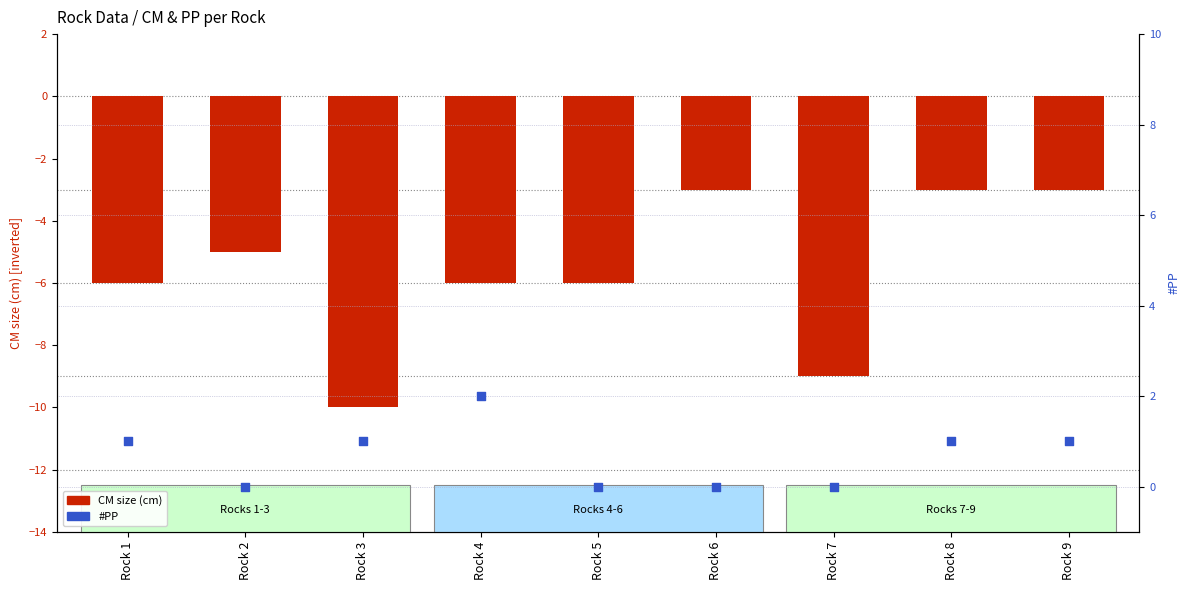

Which series has the widest spread of Y values?

CM size (cm)